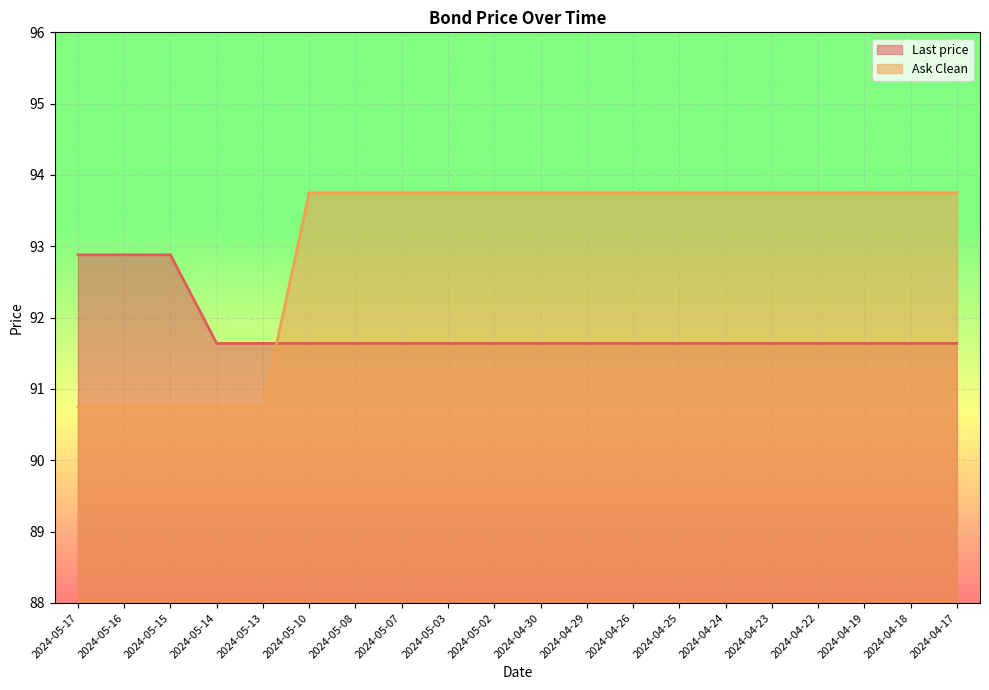

Reading right to left, extract all data points from this chart.

Last price: 2024-04-17=91.6	2024-04-18=91.6	2024-04-19=91.6	2024-04-22=91.6	2024-04-23=91.6	2024-04-24=91.6	2024-04-25=91.6	2024-04-26=91.6	2024-04-29=91.6	2024-04-30=91.6	2024-05-02=91.6	2024-05-03=91.6	2024-05-07=91.6	2024-05-08=91.6	2024-05-10=91.6	2024-05-13=91.6	2024-05-14=91.6	2024-05-15=92.9	2024-05-16=92.9	2024-05-17=92.9
Ask Clean: 2024-04-17=93.8	2024-04-18=93.8	2024-04-19=93.8	2024-04-22=93.8	2024-04-23=93.8	2024-04-24=93.8	2024-04-25=93.8	2024-04-26=93.8	2024-04-29=93.8	2024-04-30=93.8	2024-05-02=93.8	2024-05-03=93.8	2024-05-07=93.8	2024-05-08=93.8	2024-05-10=93.8	2024-05-13=90.8	2024-05-14=90.8	2024-05-15=90.8	2024-05-16=90.8	2024-05-17=90.8